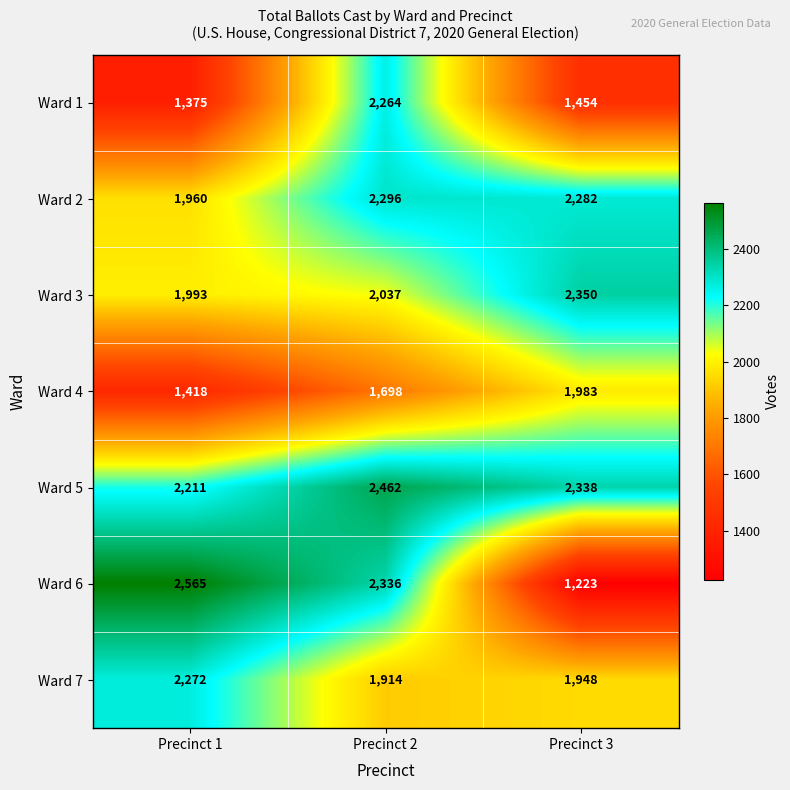

What is the difference between the second highest and minimum values in the Ward 2 series?

322